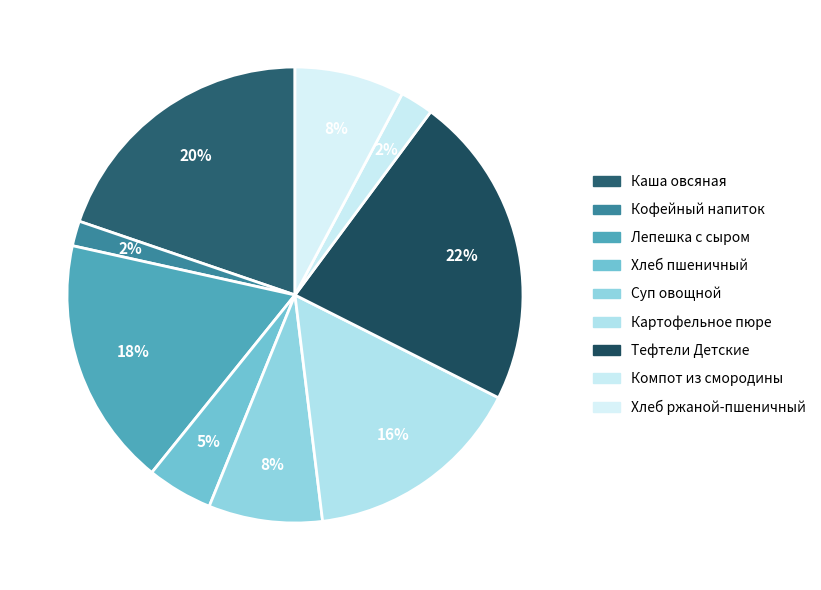

Does Хлеб ржаной-пшеничный represent more than half of the total?

No